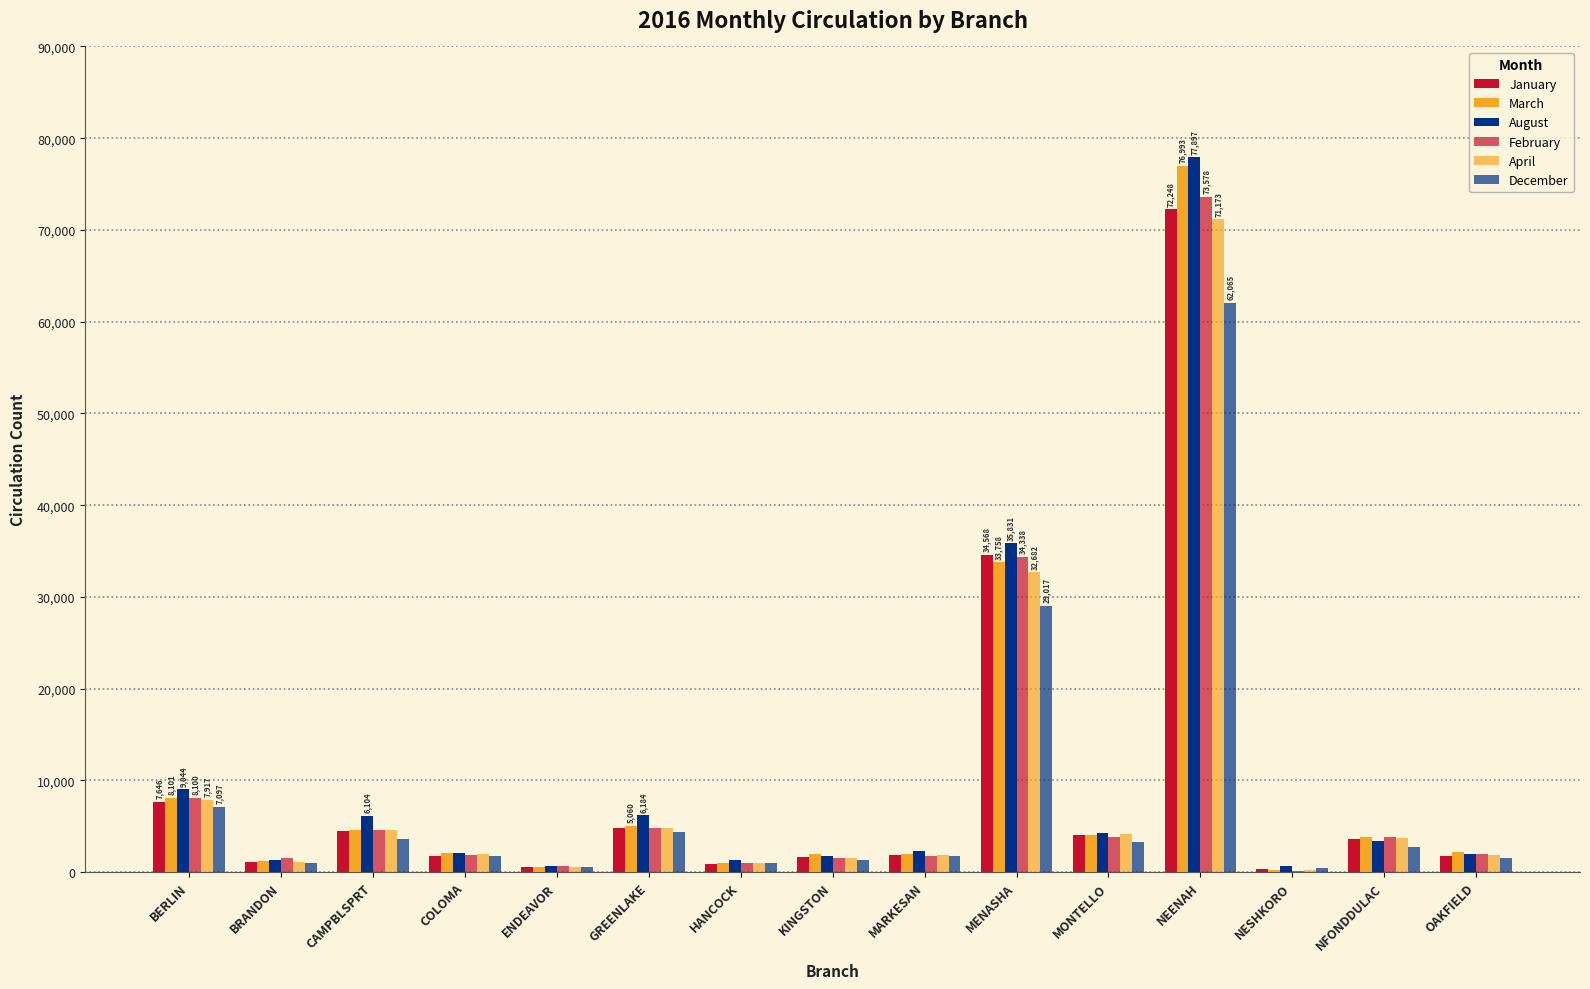

How many groups of bars are there?

15